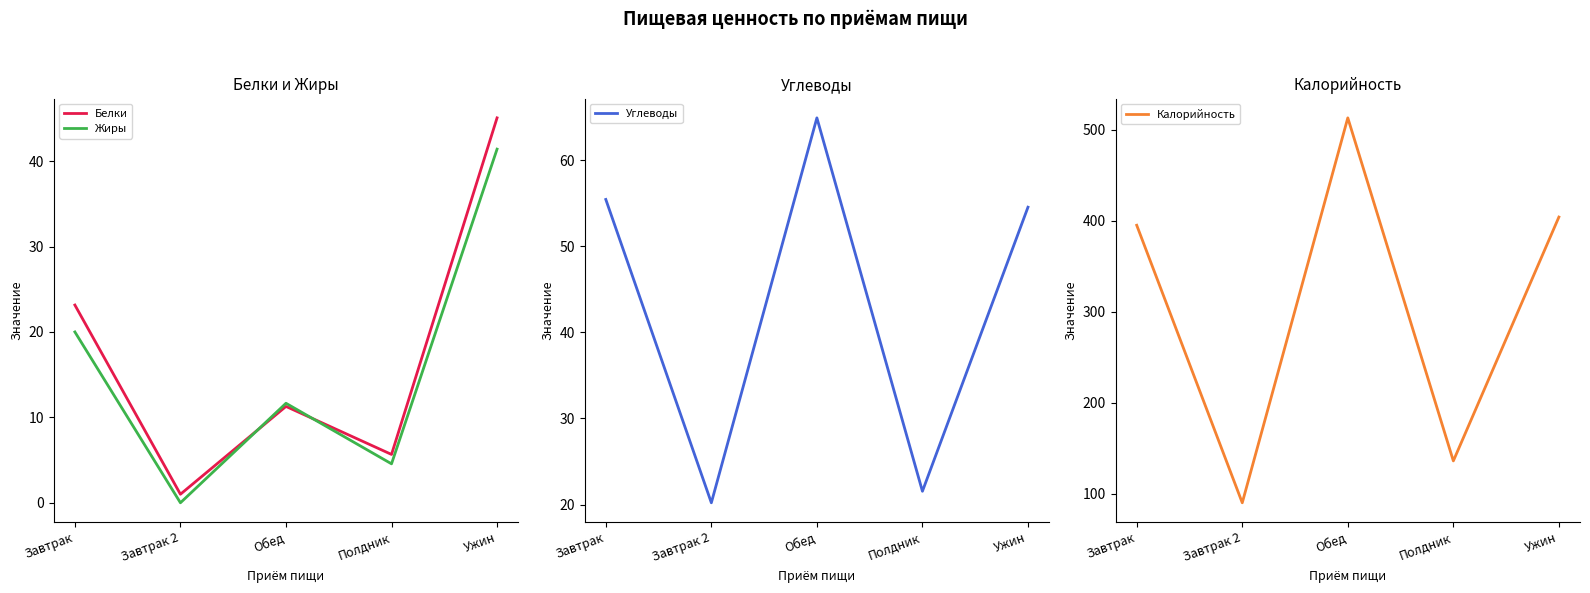

How many lines are shown in the chart?

4